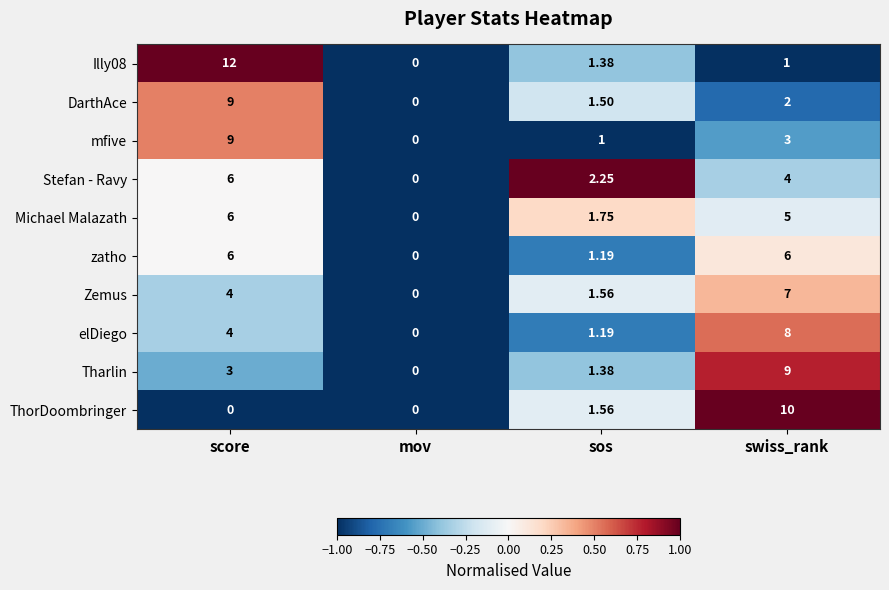

At which category is the sum across all series the highest?

score